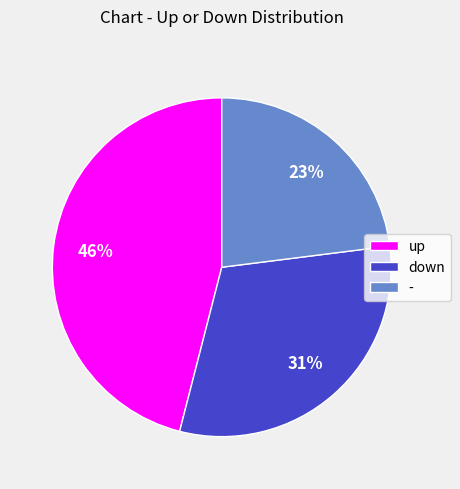

To the nearest percent, what portion does - represent?

23%